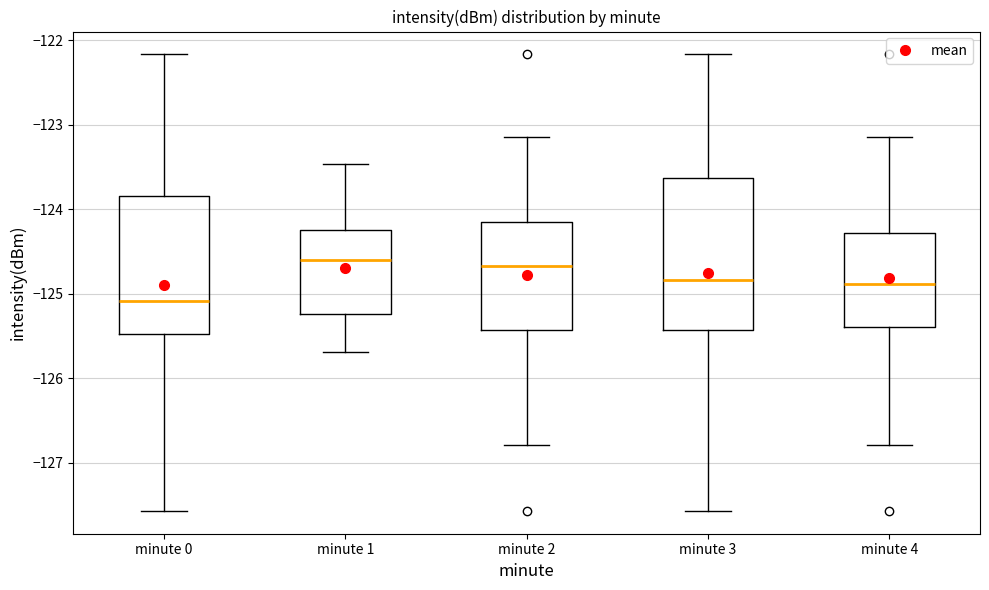

Where does the lower whisker of the box for minute 2 end on the y-axis? The values are not printed on the chart, so give them approximately, as read against the axis.

-126.8